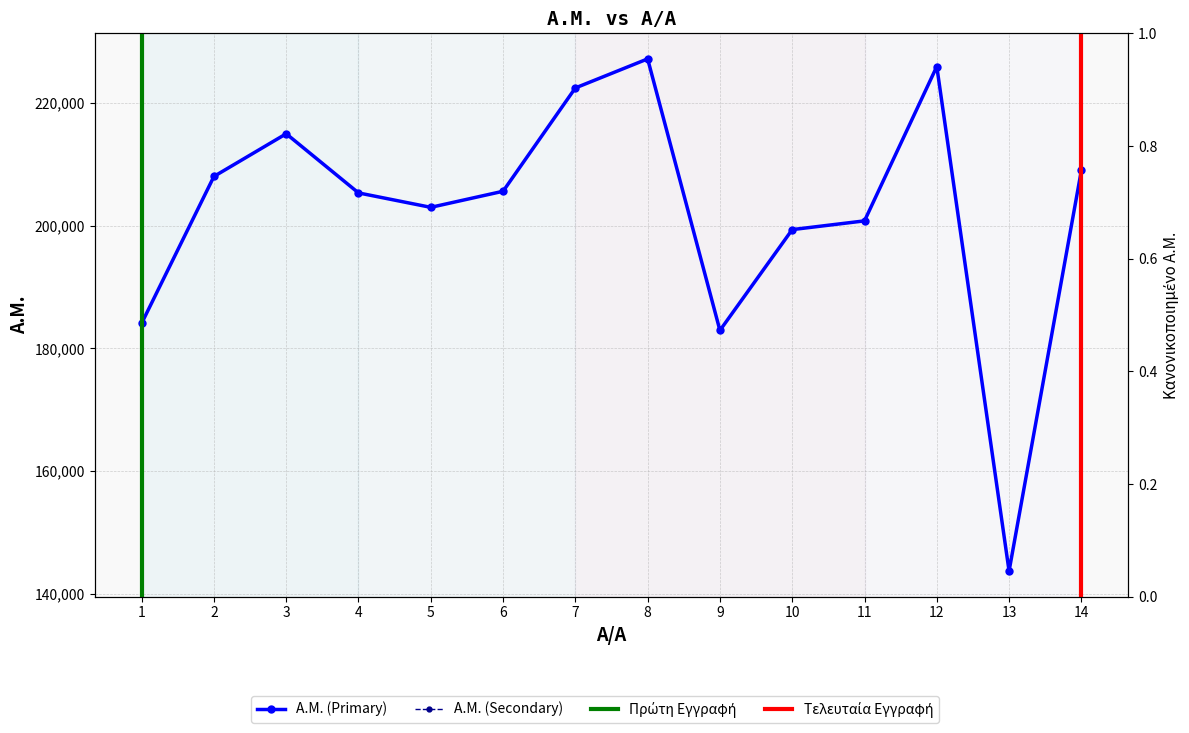

Which series has the widest spread of values?

Α.Μ. (Primary)